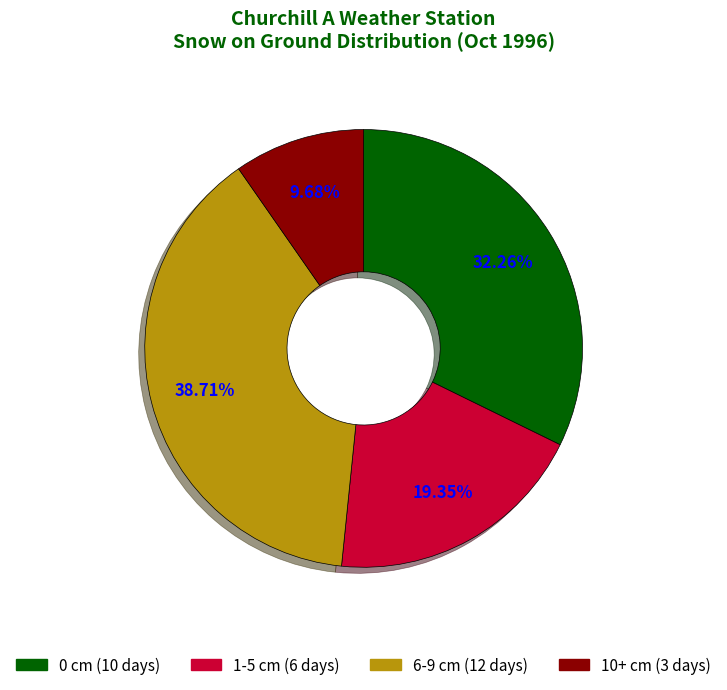

What is the ratio of the value at 0 cm to the value at 1-5 cm?

1.7